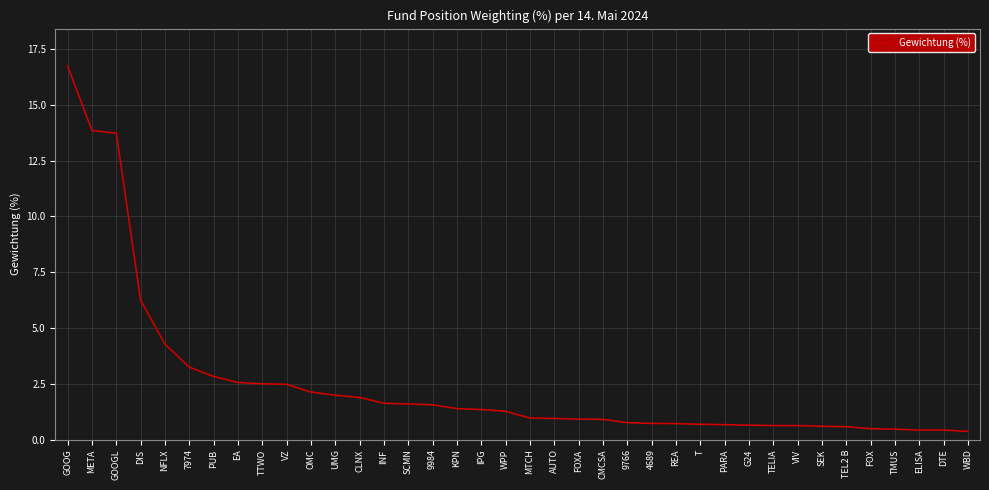

Is it true that the value at MTCH is 1.0?

True